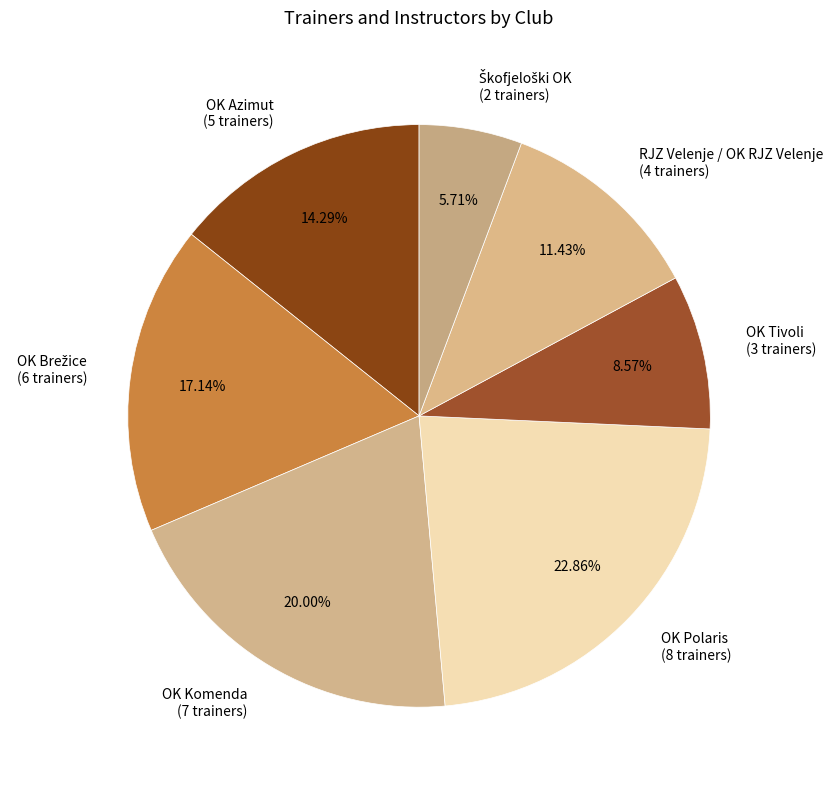

How many slices are in this pie chart?

7